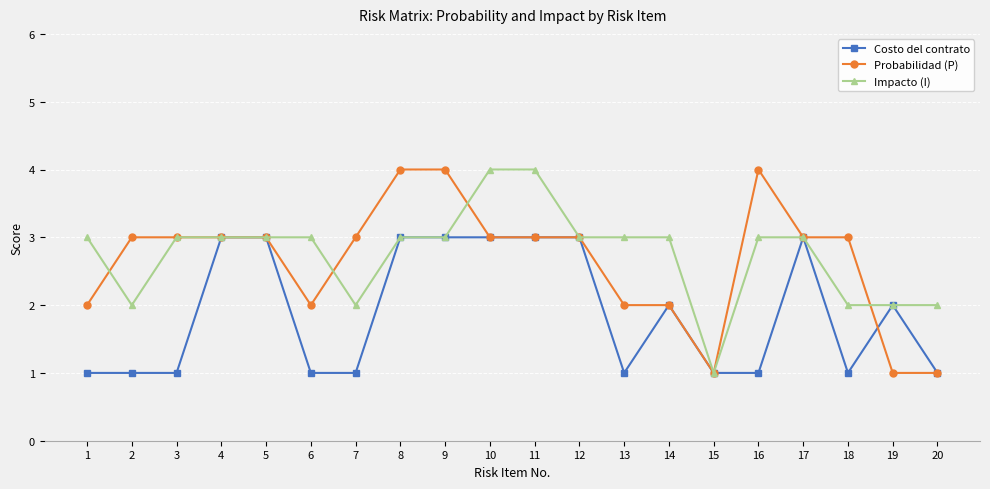

True or false: Costo del contrato has a value of 5 at 17.

False